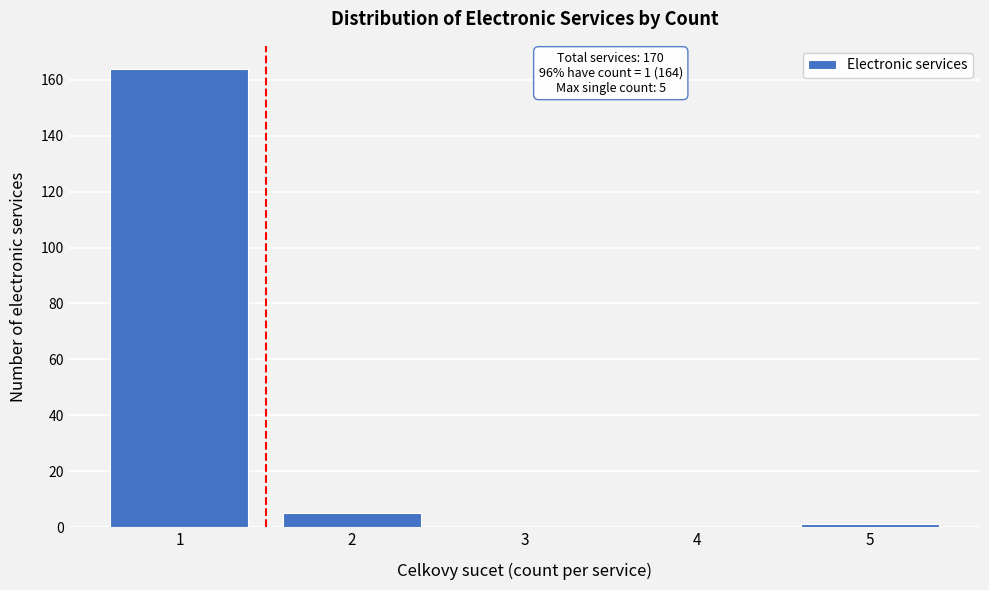

Reading left to right, list all the values displayed in this chart.

1=164	2=5	3=0	4=0	5=1